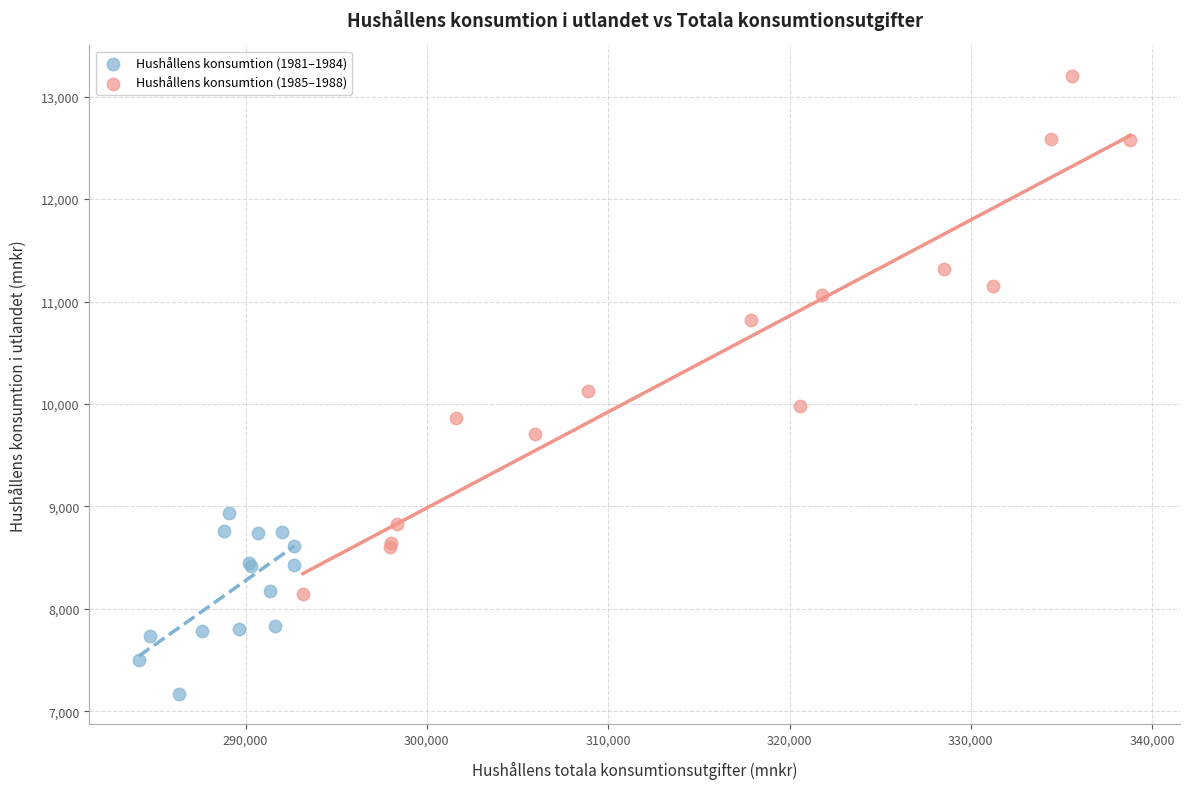

What are all the series names shown in the legend?

Hushållens konsumtion (1981–1984), Hushållens konsumtion (1985–1988)